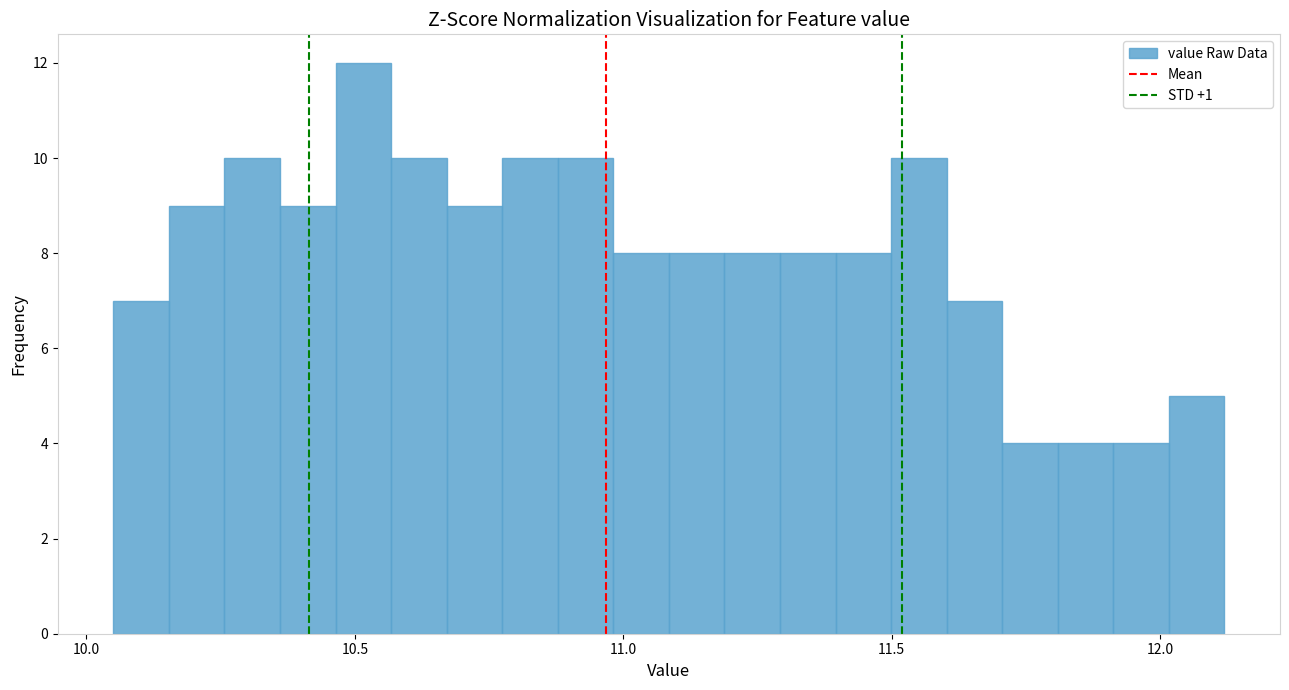

Around what value on the x-axis is the tallest bar? Give the approximate position of its centre, as read against the axis.

10.50